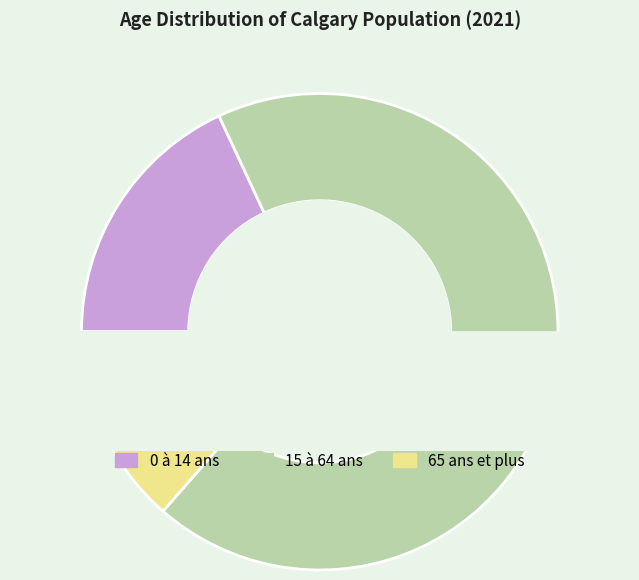

Which slice represents more than half of the pie?

15 à 64 ans